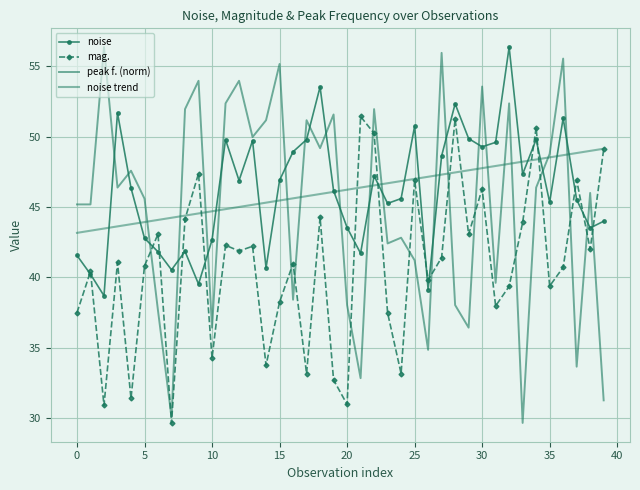

How many data points in noise are less than 46?

19